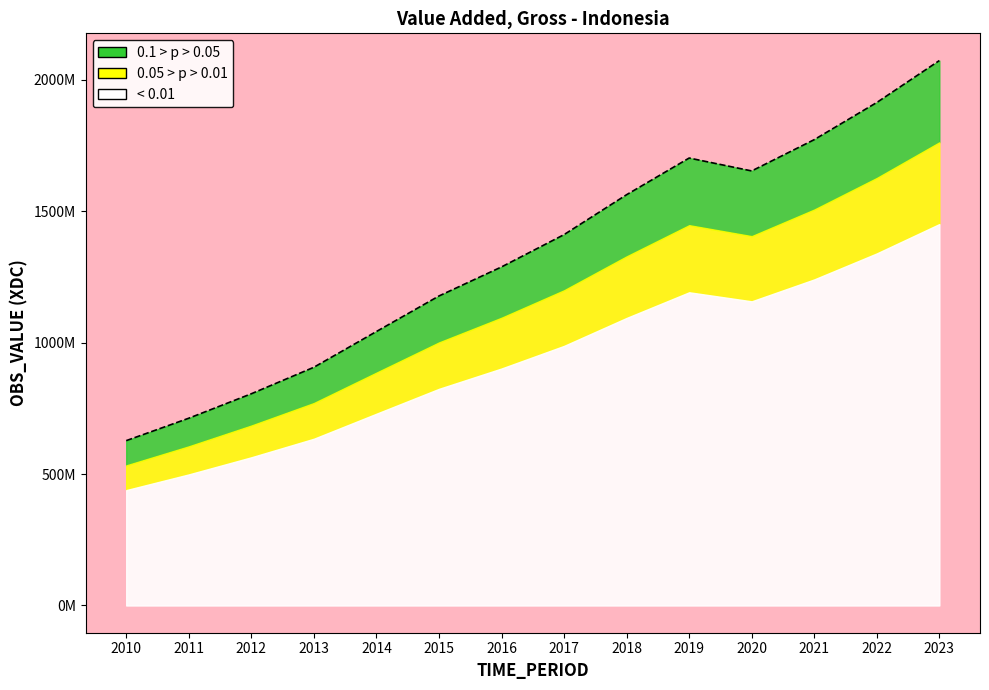

How many data points are less than 1410513600?

7